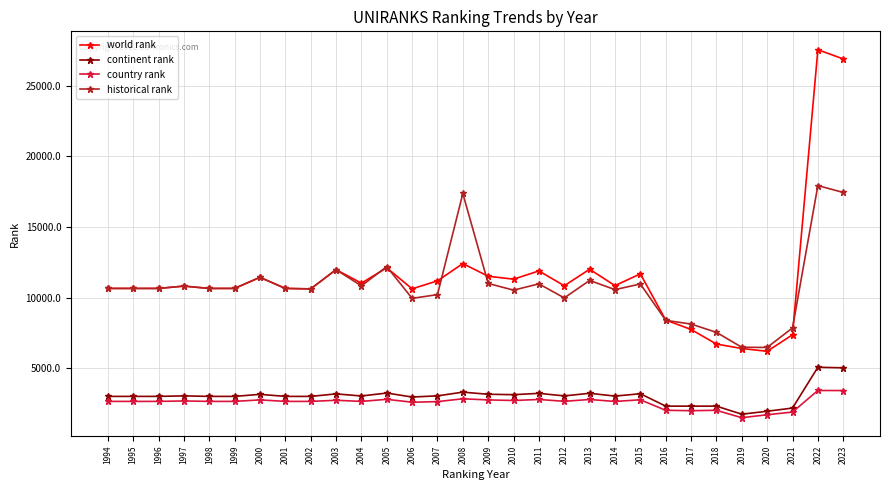

The continent rank series shows 652.5 at 2014. True or false?

False